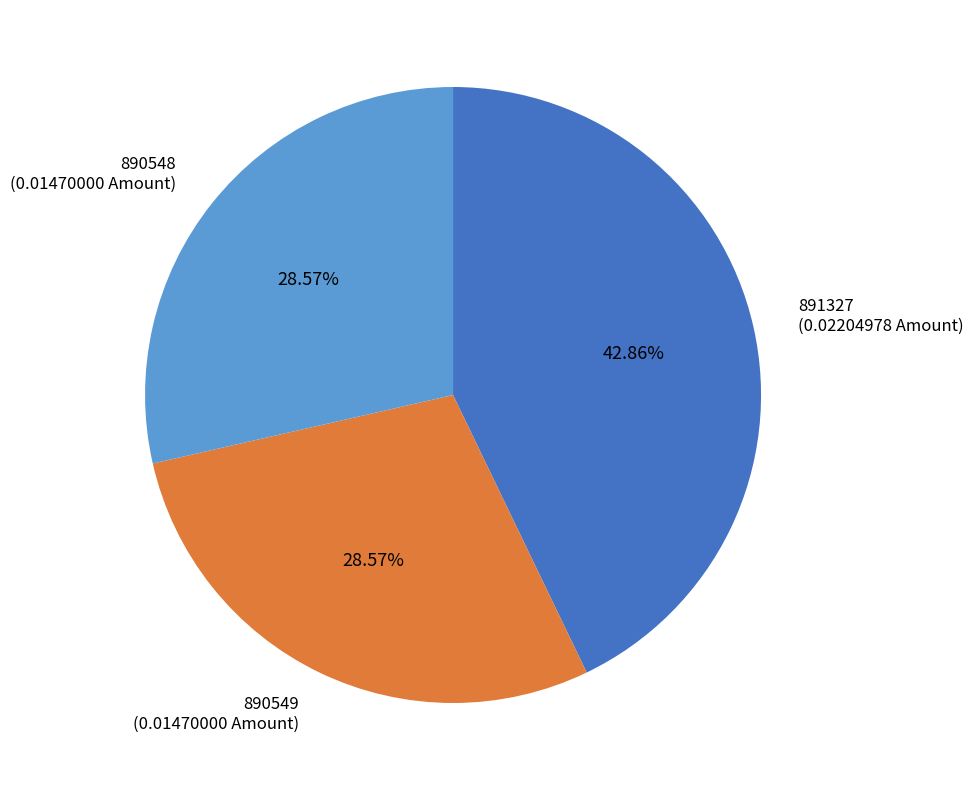

What portion of the pie excludes 890548?

71.4%